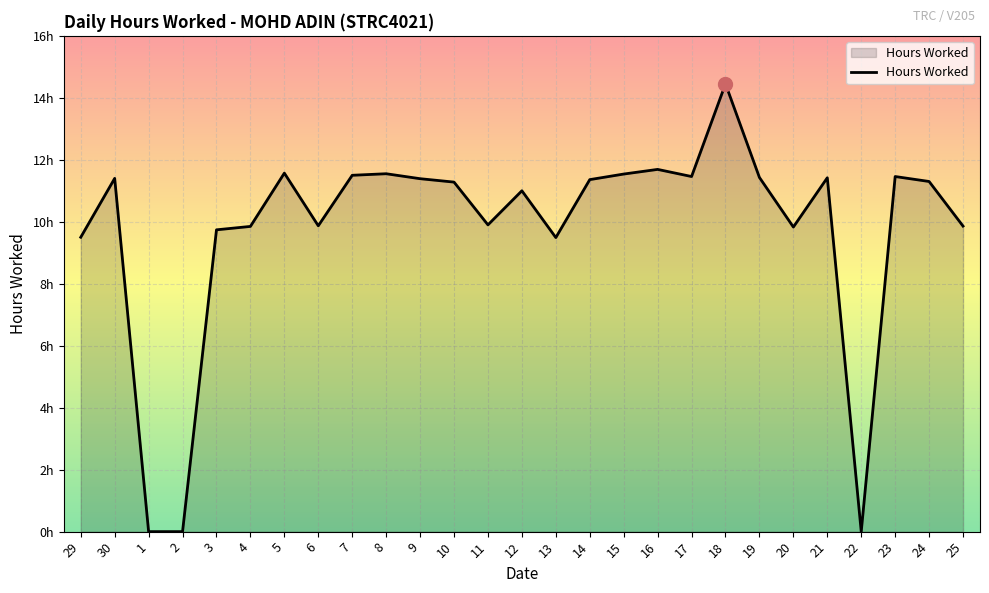

Is this an area chart (filled region under the line)?

Yes